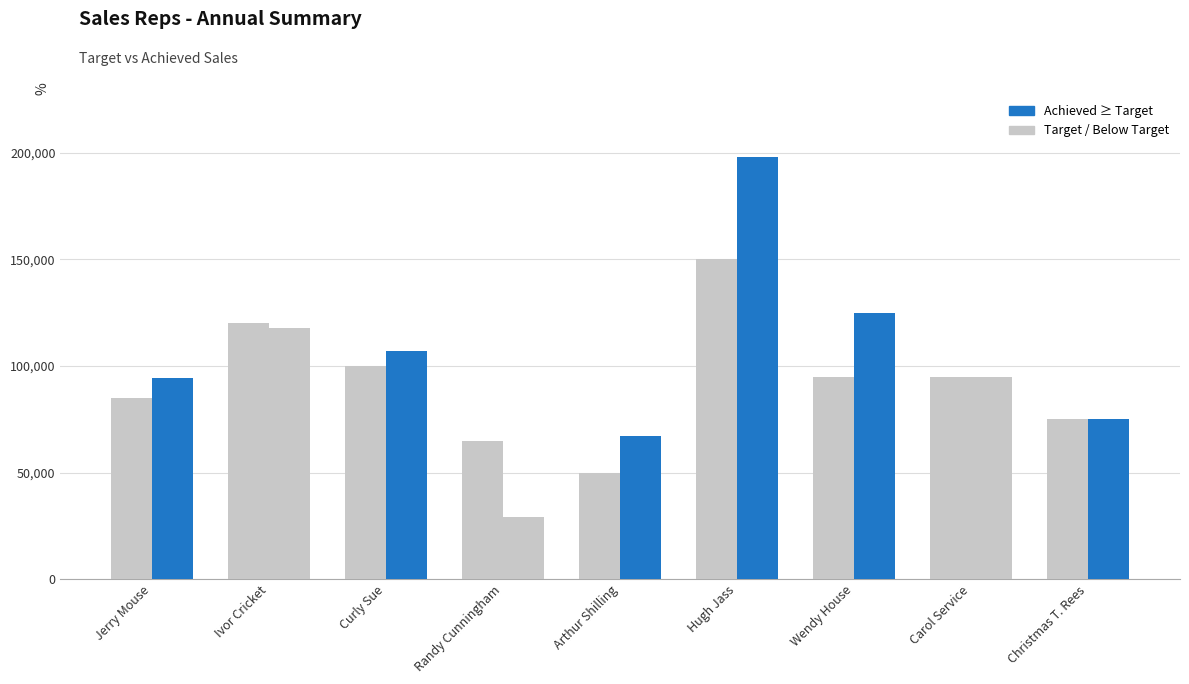

Is it true that Achieved equals 94750 at Carol Service?

True